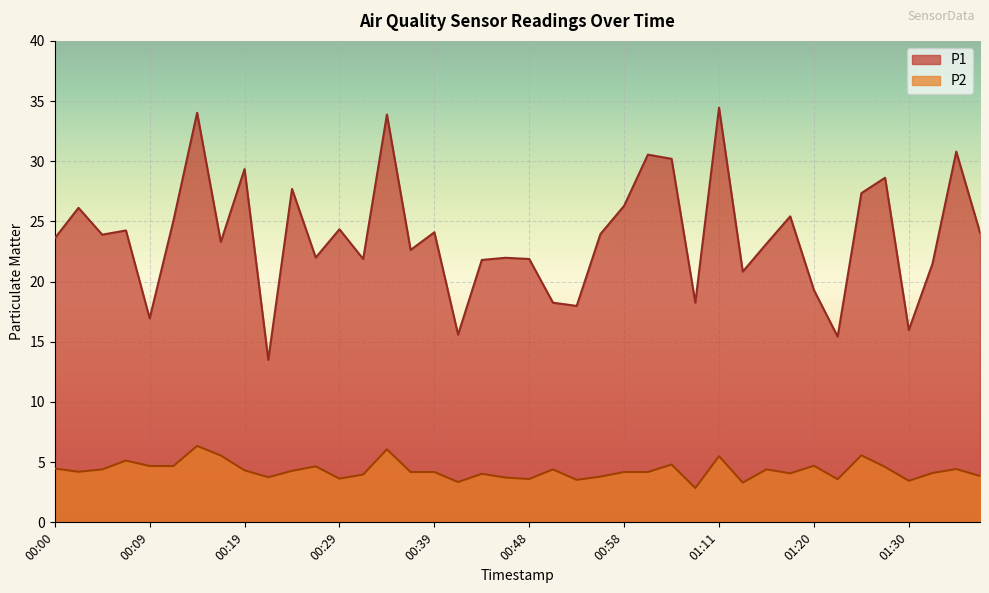

True or false: P1 and P2 cross at least once.

False